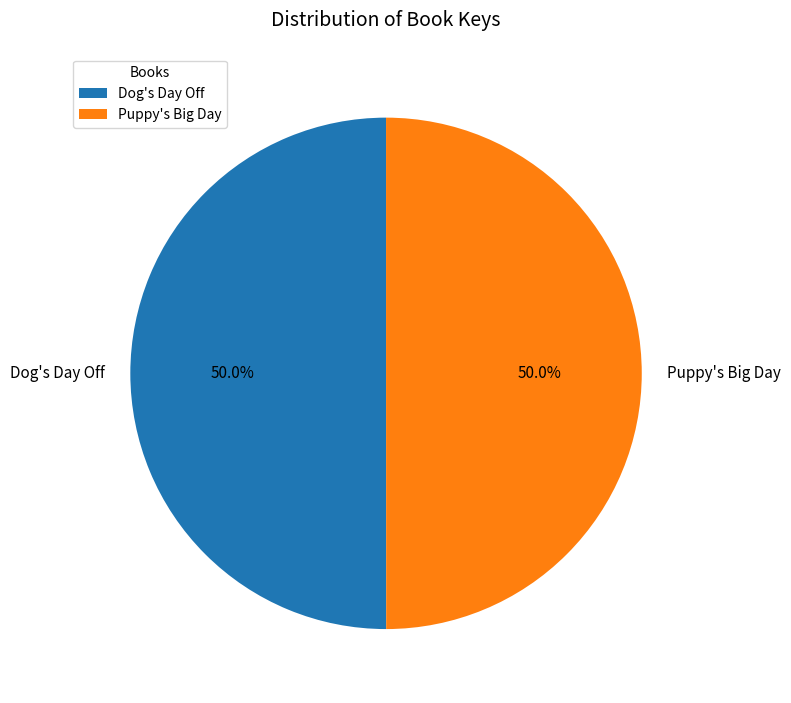

What portion of the pie excludes Puppy's Big Day?

50.0%